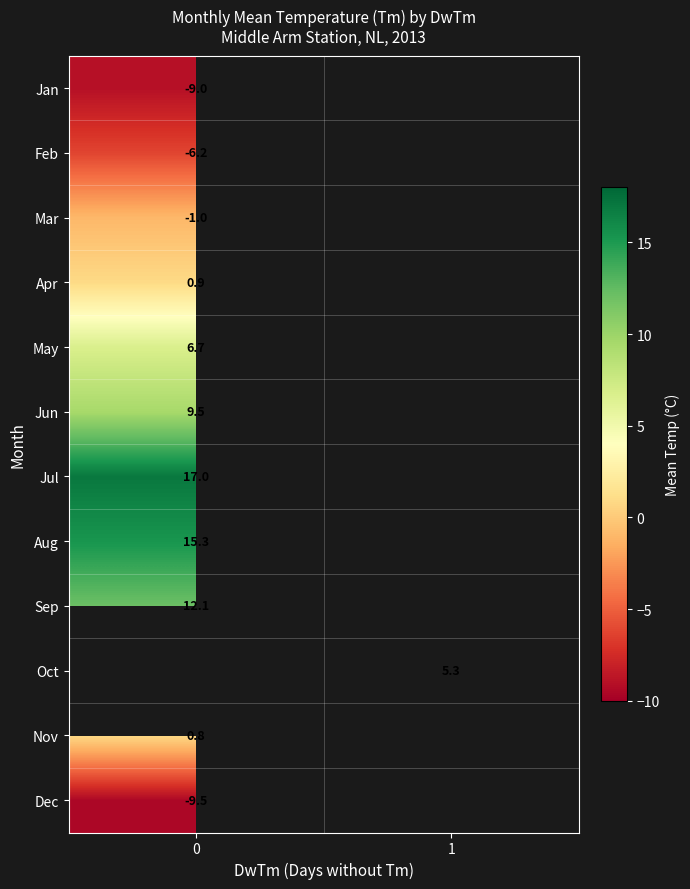

The value of May at 0 is 6.7. True or false?

True